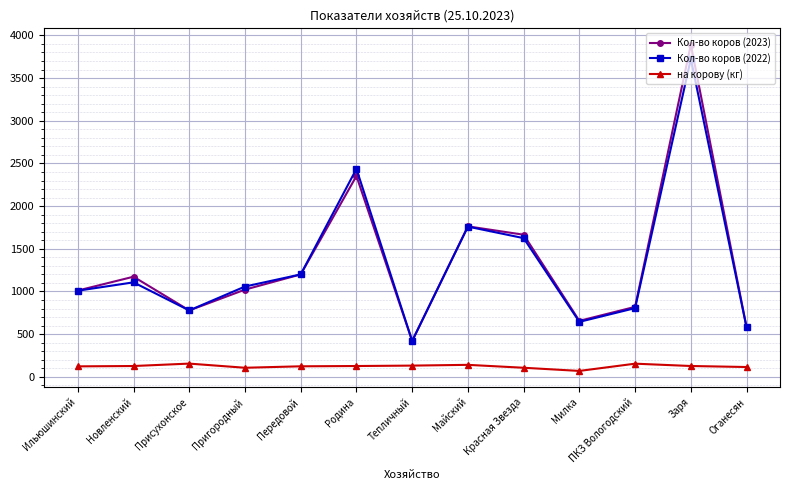

True or false: на корову (кг) and Кол-во коров (2022) cross at least once.

False